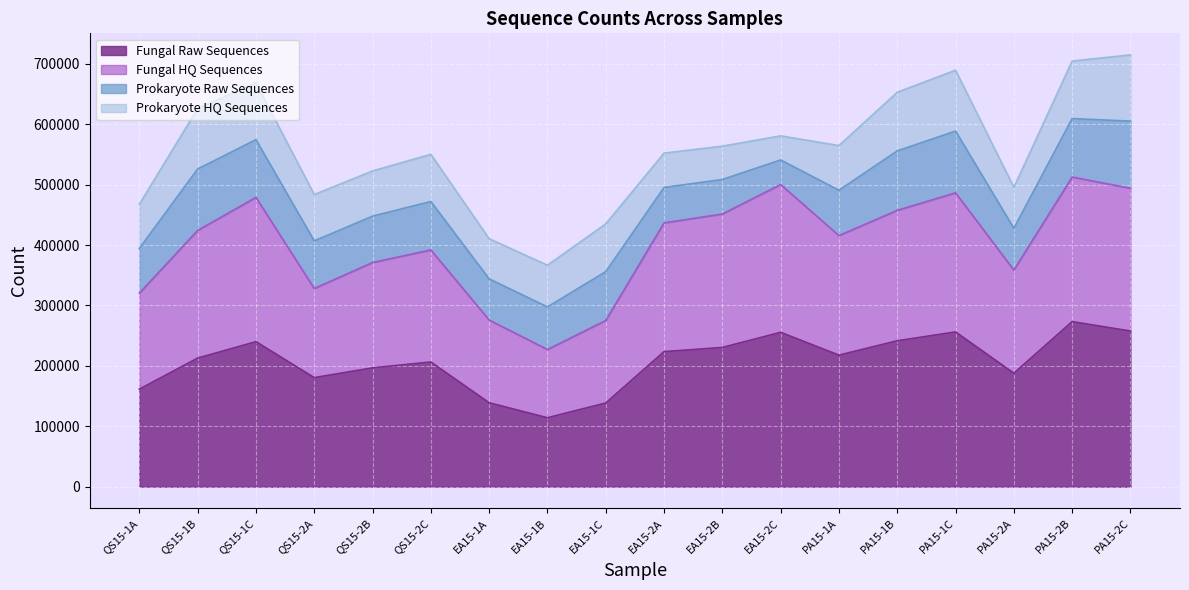

In Fungal Raw Sequences, how many points are higher than both neighbors (excluding endpoints)?

5